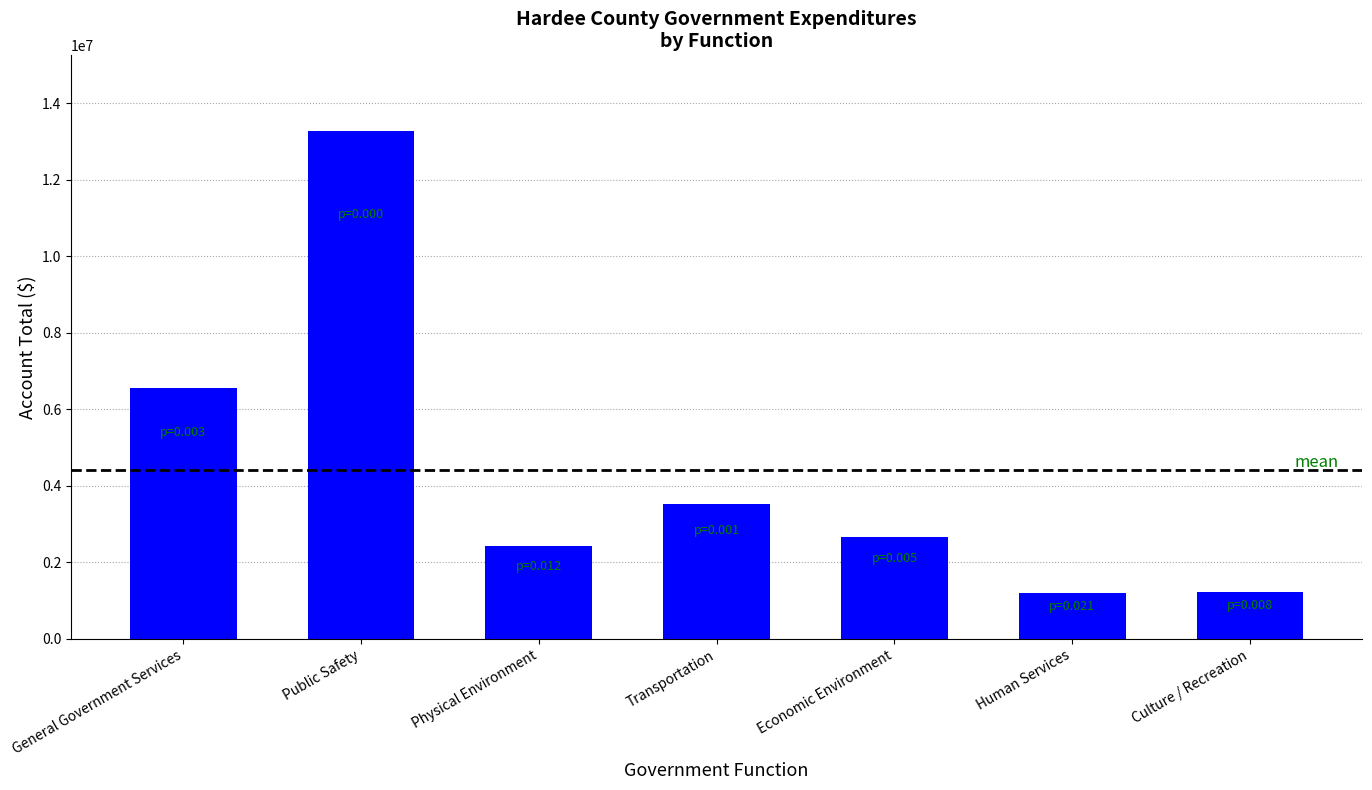

Which has a higher value, General Government Services or Human Services?

General Government Services